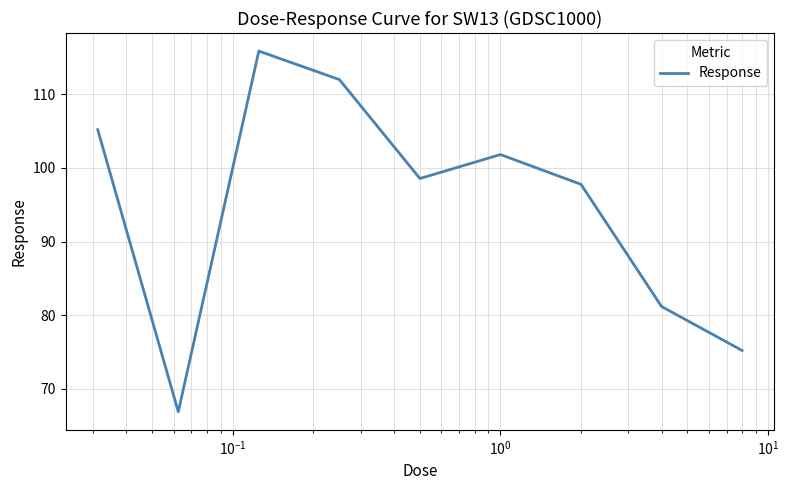

What is the minimum value shown in the chart?

66.9